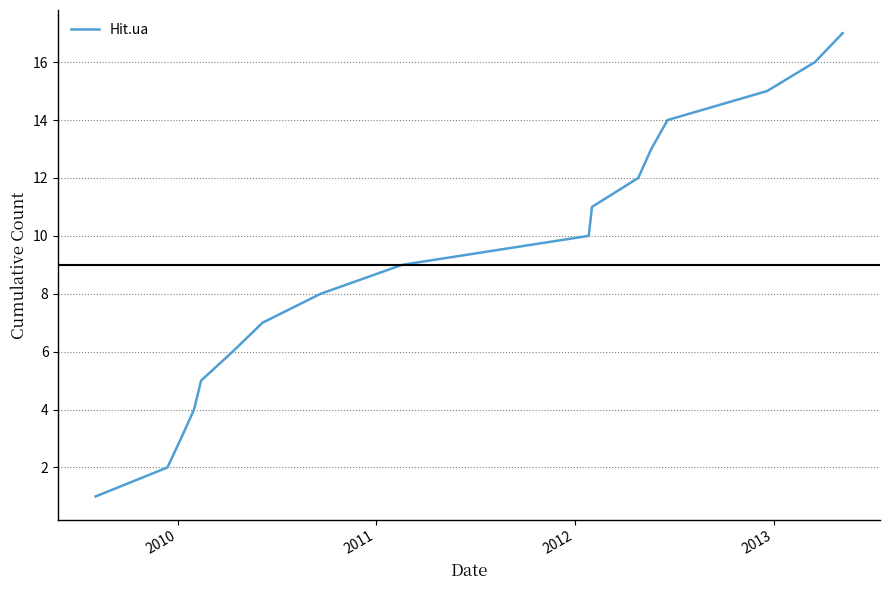

What is the maximum value shown in the chart?

17